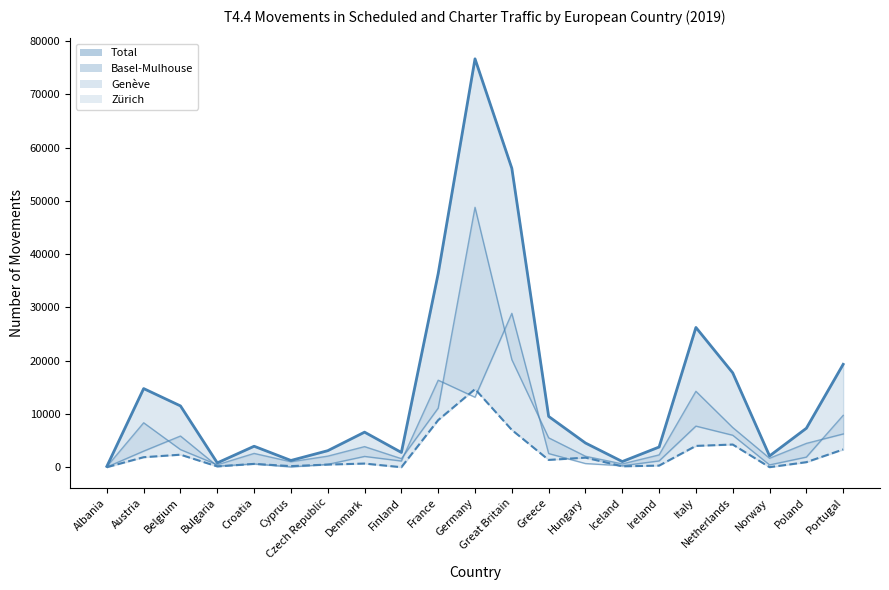

What are all the series names shown in the legend?

Total (line), Basel-Mulhouse, Genève (line), Zürich (line)